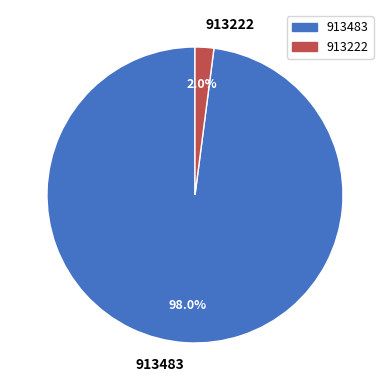

How many segments does this pie chart have?

2